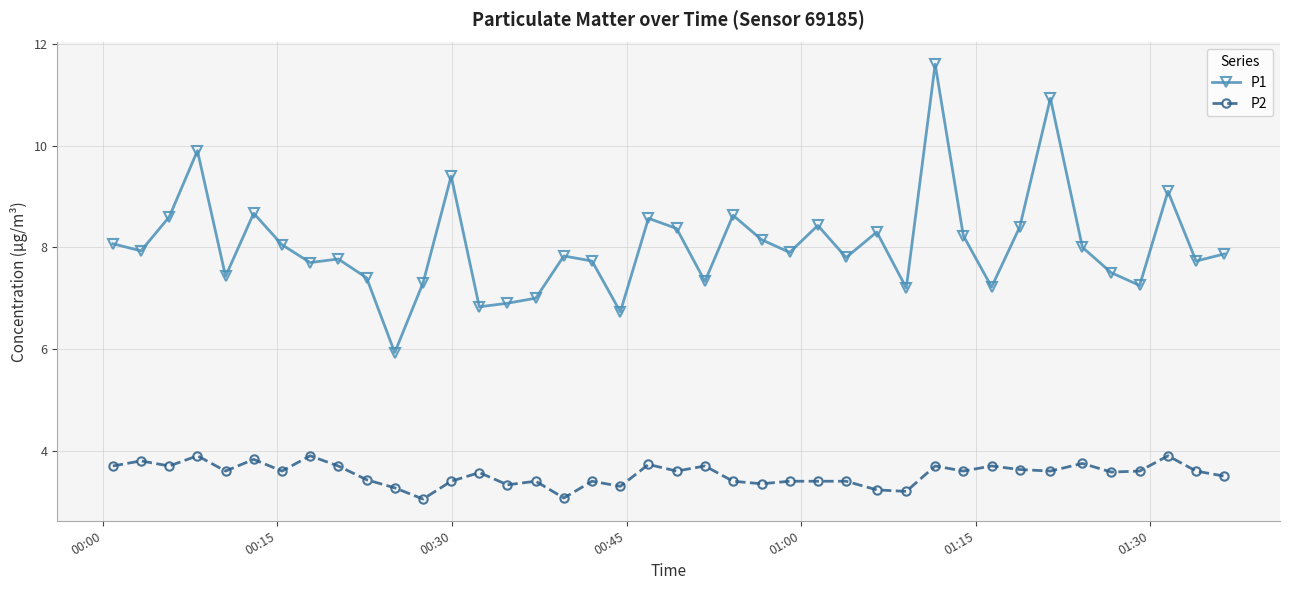

True or false: P1 and P2 intersect in this chart.

False